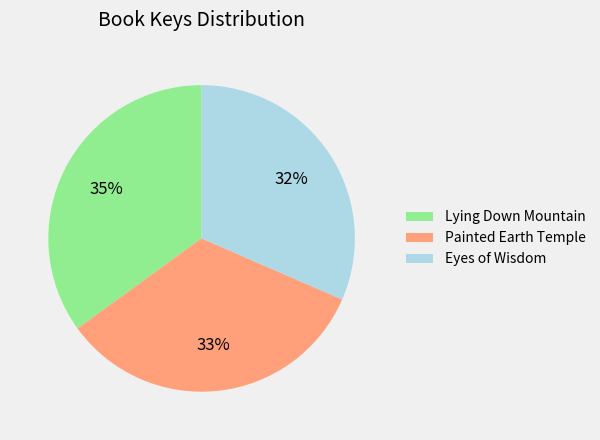

Which has a higher value, Painted Earth Temple or Eyes of Wisdom?

Painted Earth Temple